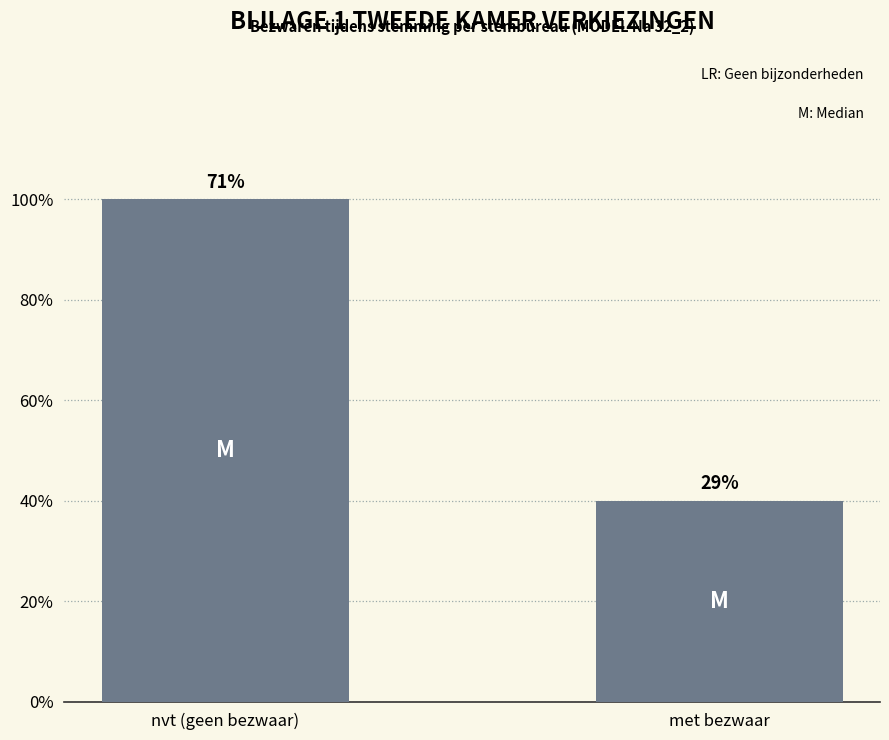

Is it true that the value at nvt (geen bezwaar) is 7?

False